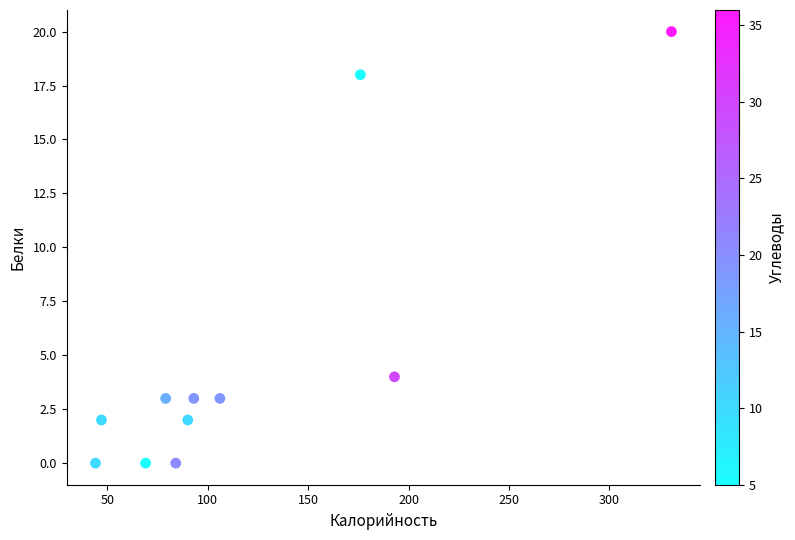

What Y value in the scatter plot is closest to 10?

4